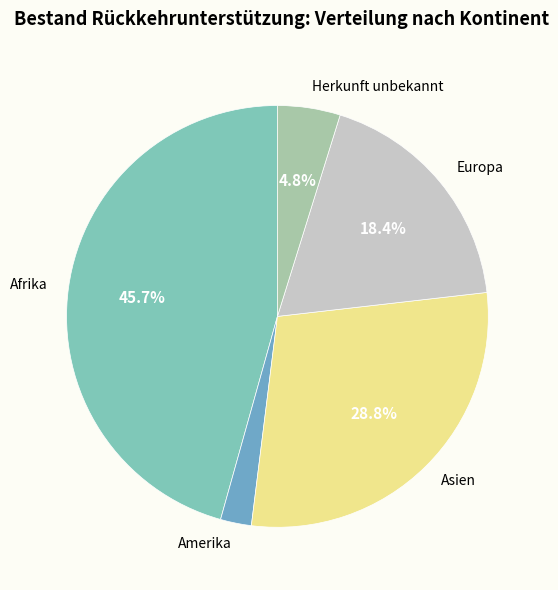

Rank the categories by value from lowest to highest.

Amerika, Herkunft unbekannt, Europa, Asien, Afrika